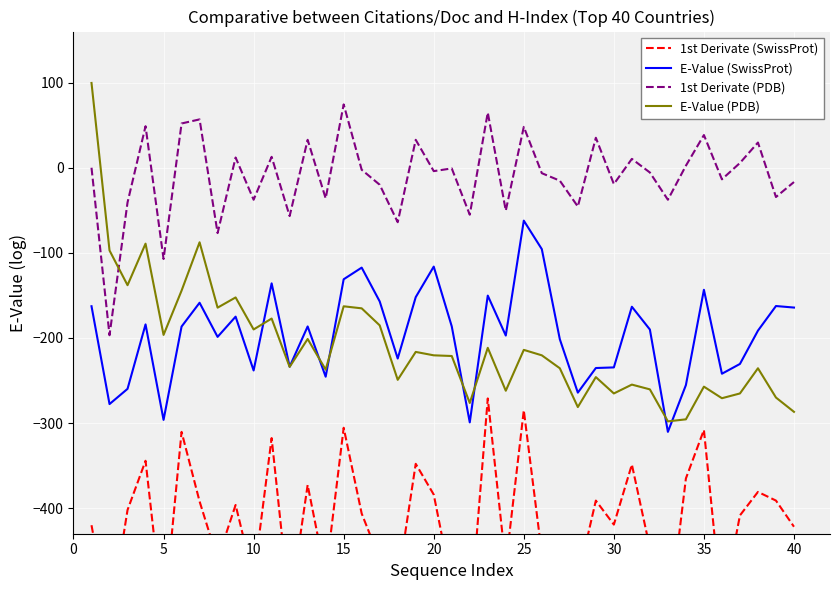

What is the lowest value of the 1st Derivate (PDB) series?

-196.8